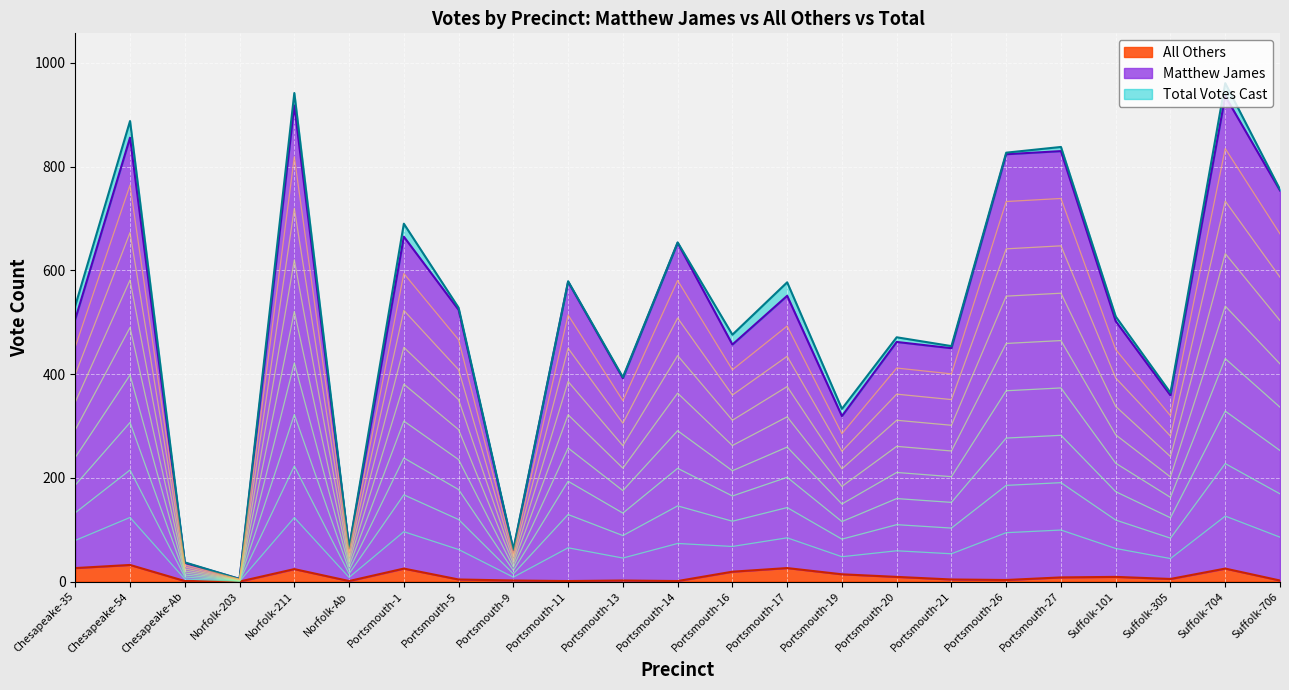

At Portsmouth-17, list the series in order from largest to smallest.

Total Votes Cast, Matthew James, All Others